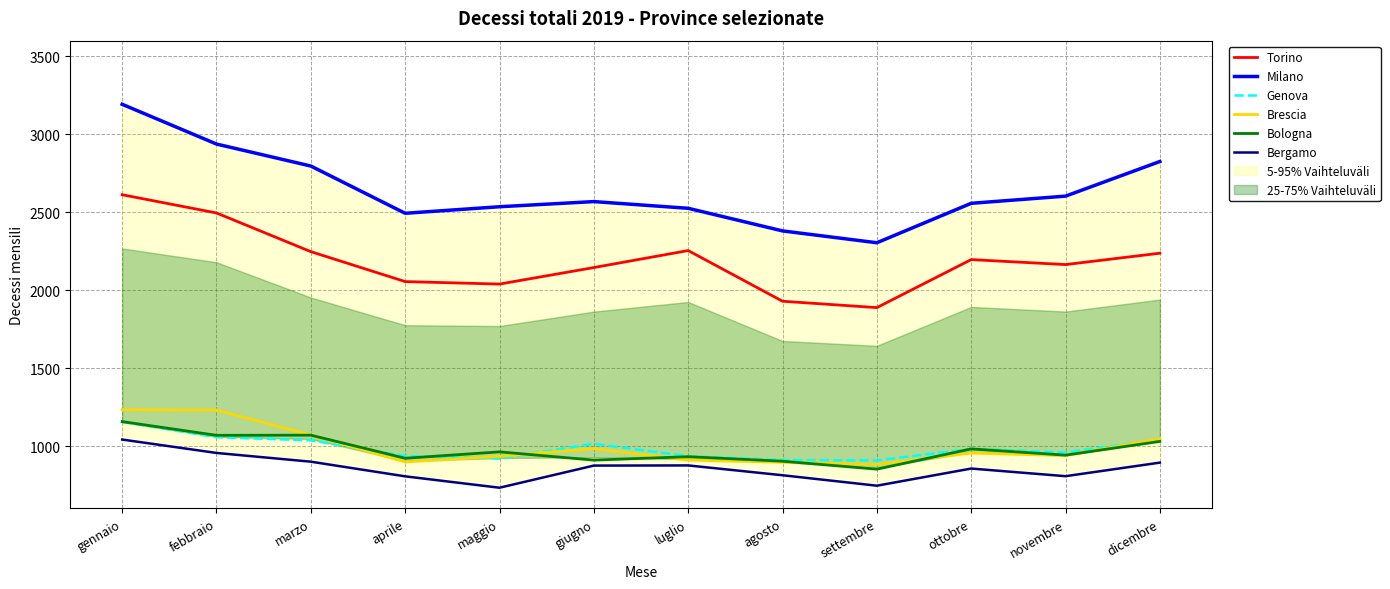

Does the chart display data point markers on the line(s)?

No